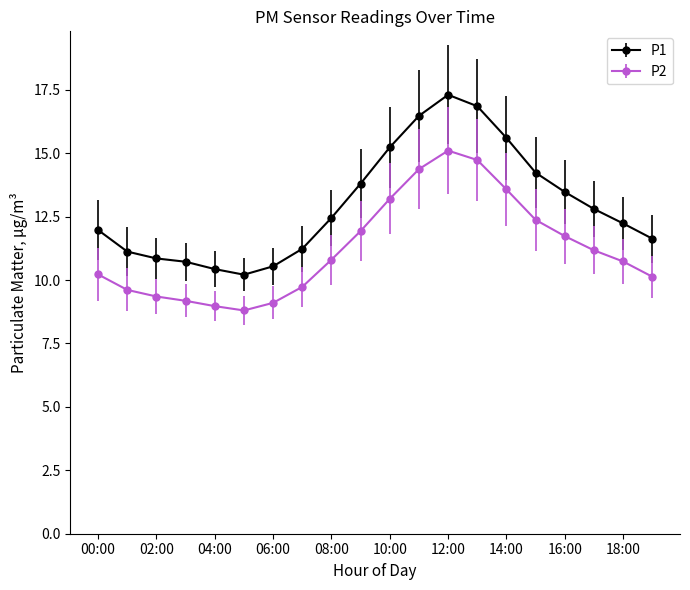

At how many categories does at least one series exceed 16?

3